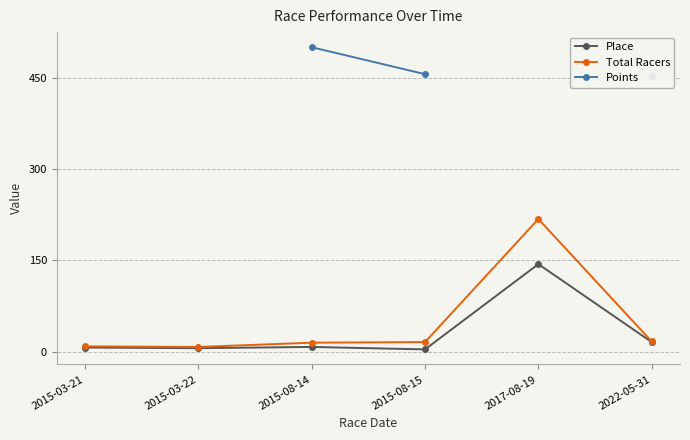

What are all the series names shown in the legend?

Place, Total Racers, Points